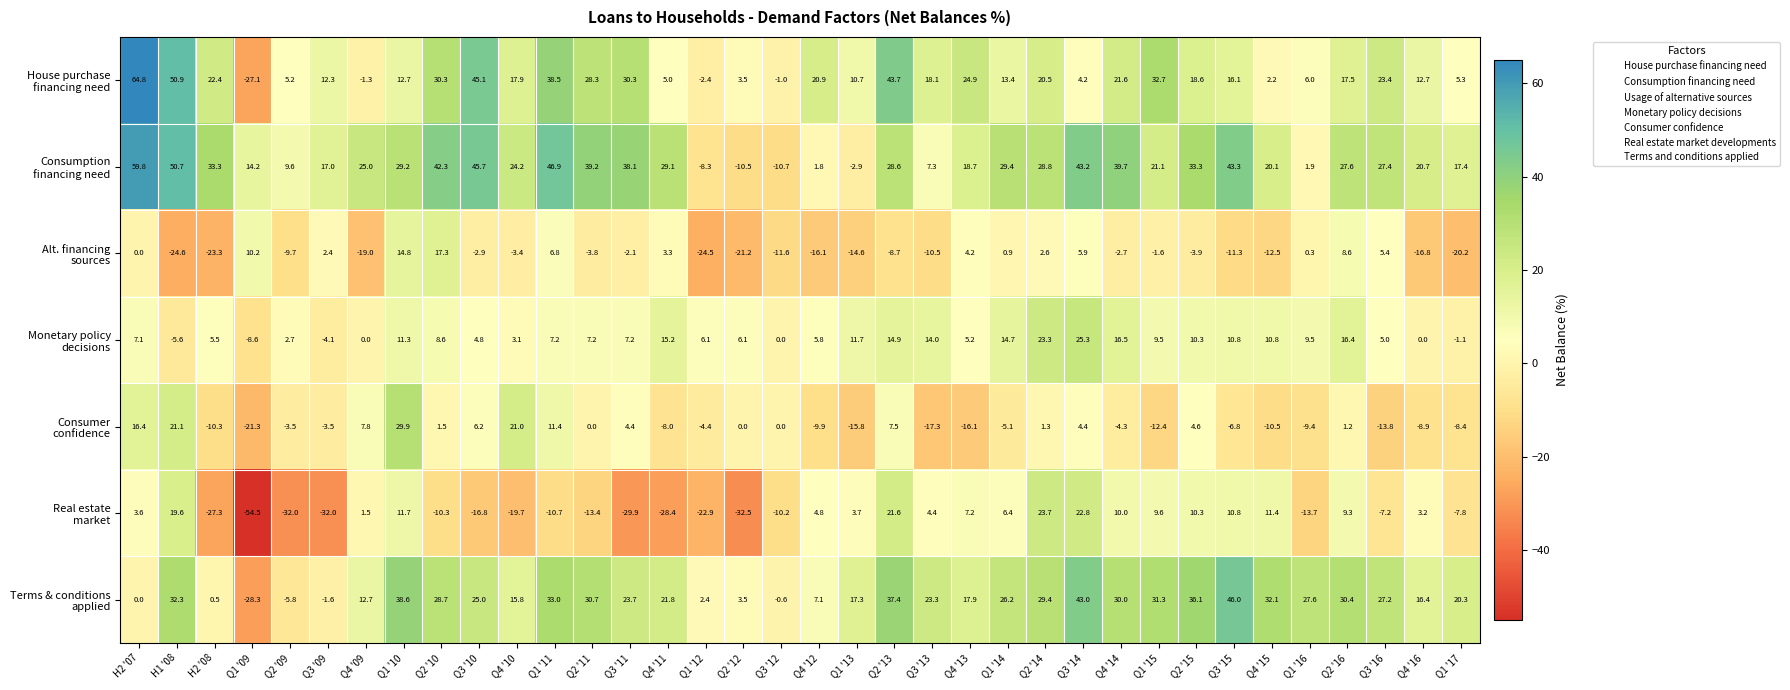

At which category is the sum across all series the highest?

H2 '07